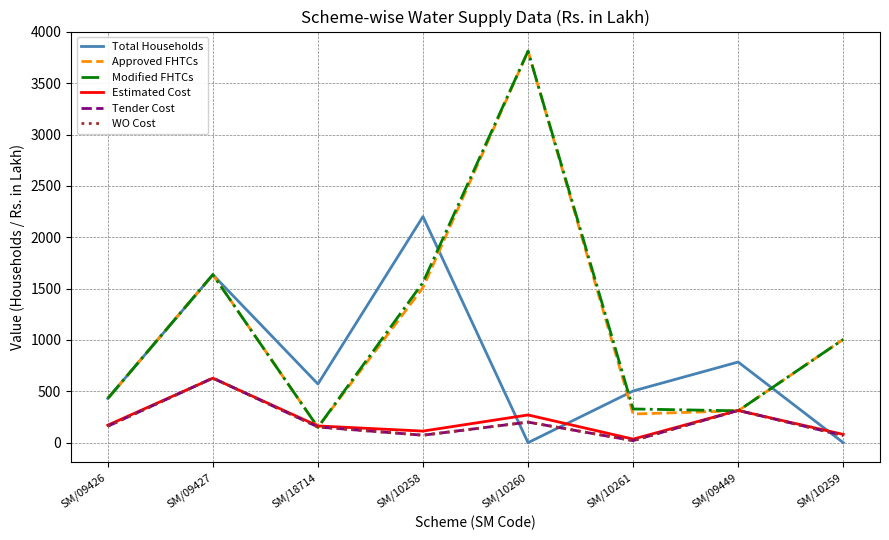

Does the chart have visible grid lines?

Yes